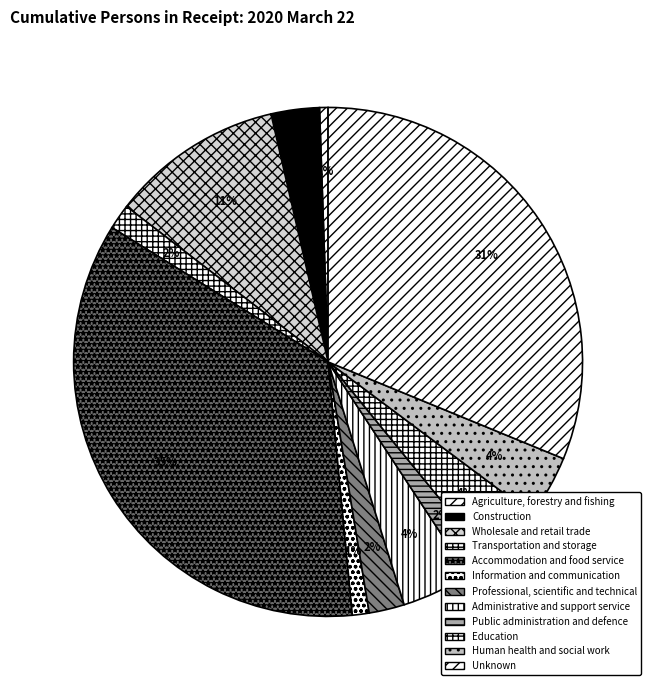

To the nearest percent, what is the average slice percentage?

8%